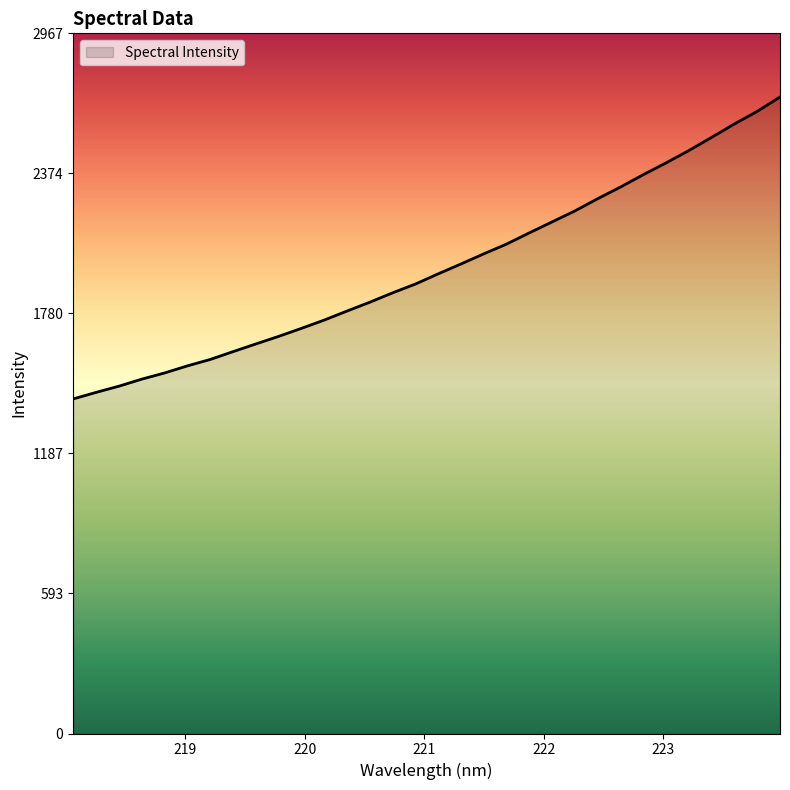

True or false: there are more than 1 points higher than both neighbors.

False